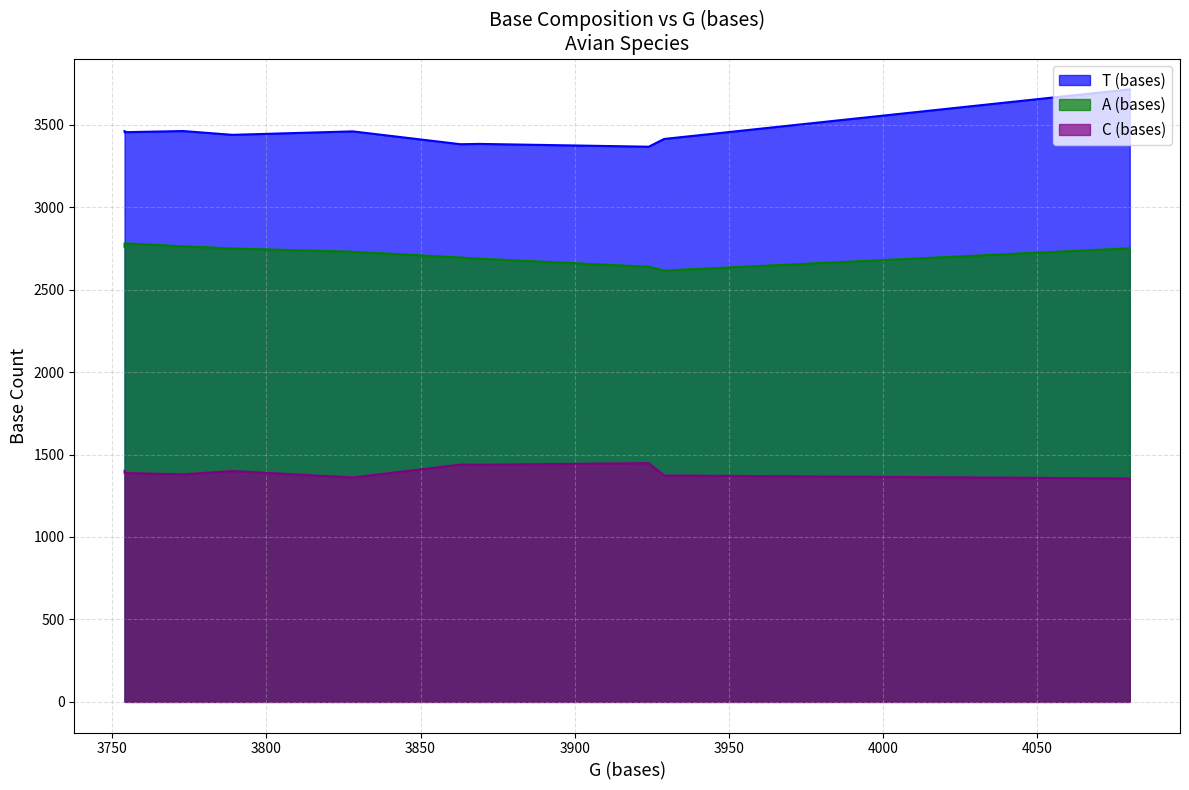

Which series has the widest spread of values?

T (bases)